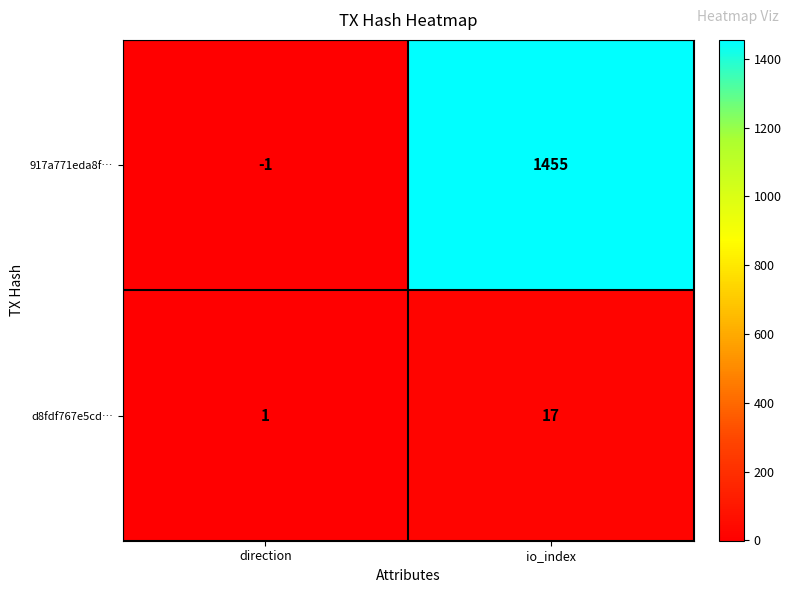

What is the greatest value displayed?

1455